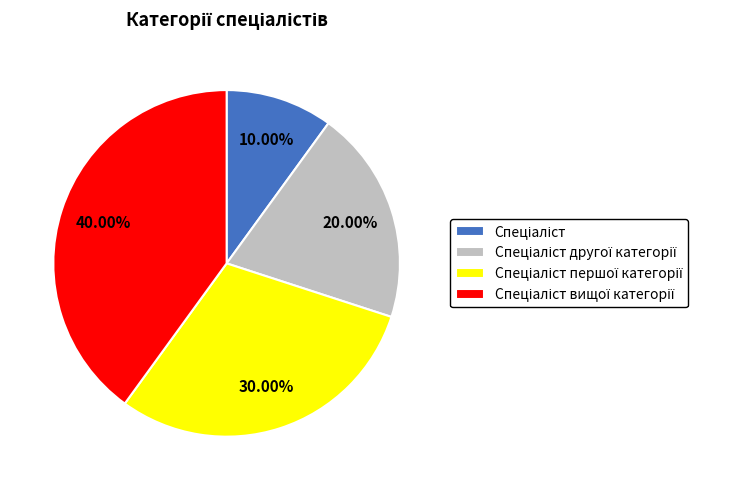

Is there a majority slice in this chart?

No